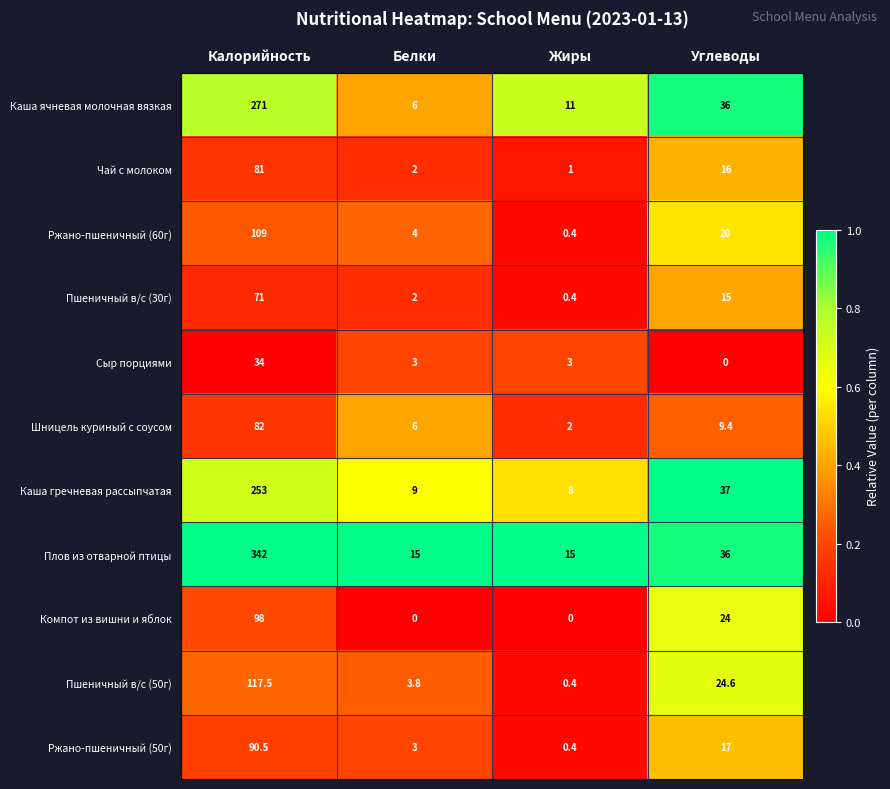

What is the difference between the highest and lowest values at Калорийность?

308.0